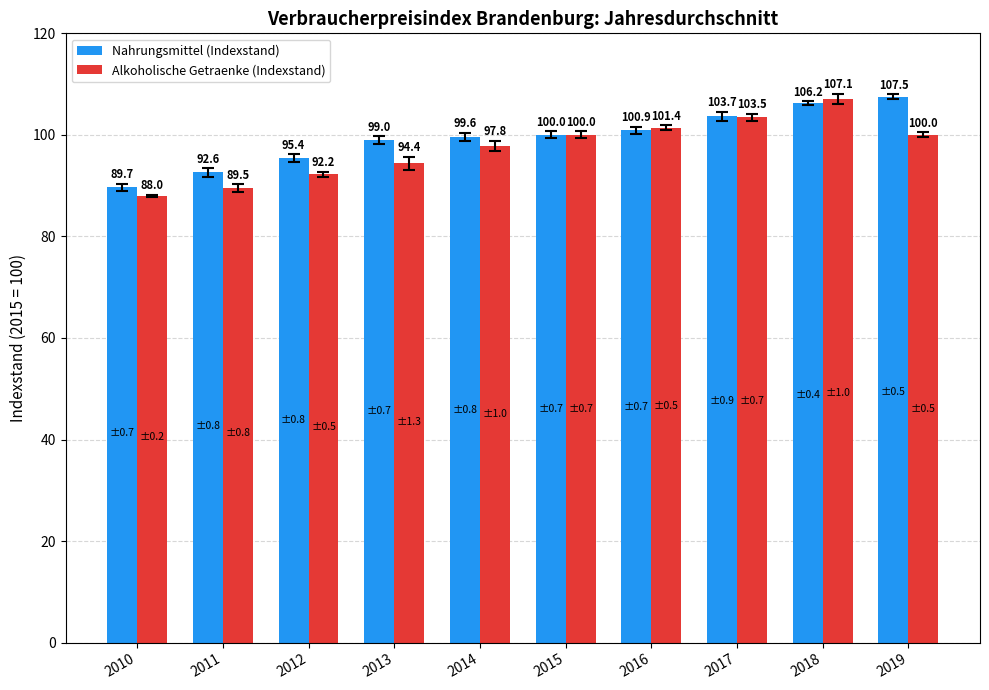

Rank the series by their maximum value, from lowest to highest.

Alkoholische Getraenke (Indexstand), Nahrungsmittel (Indexstand)